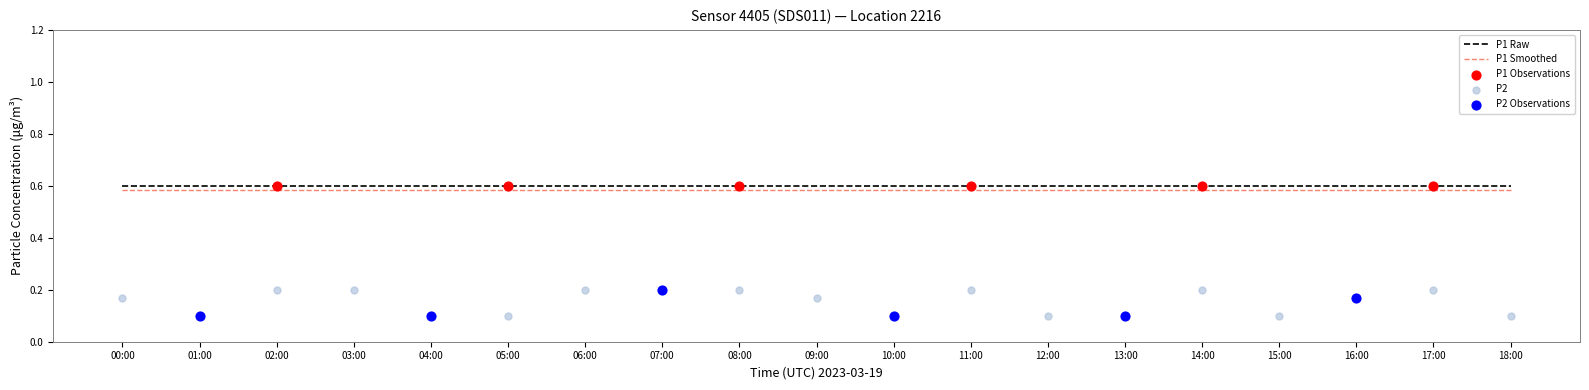

At how many categories does at least one series exceed 0?

19